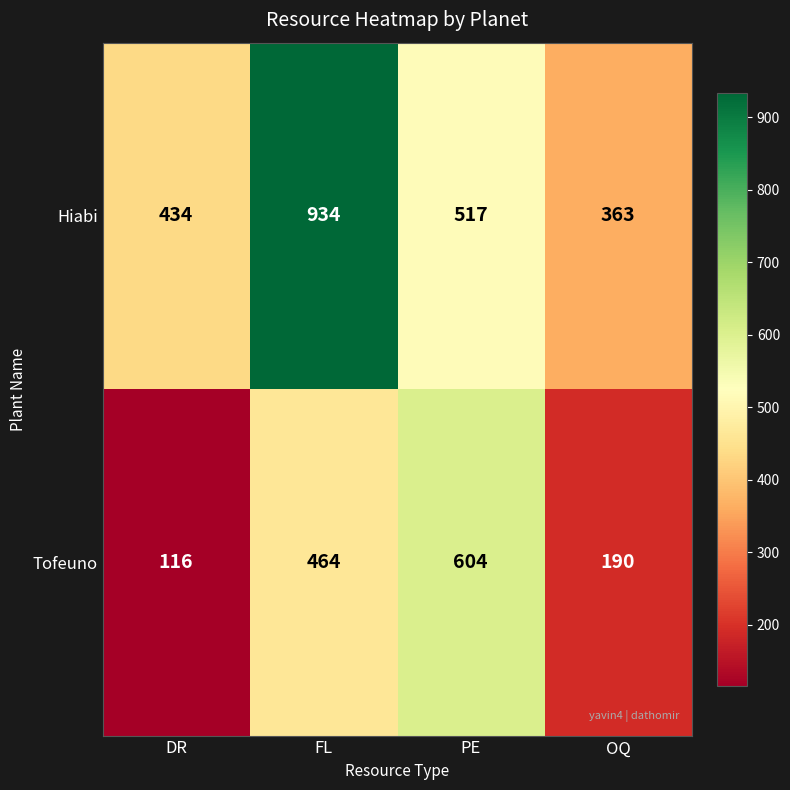

Which category has the highest value across all series?

FL